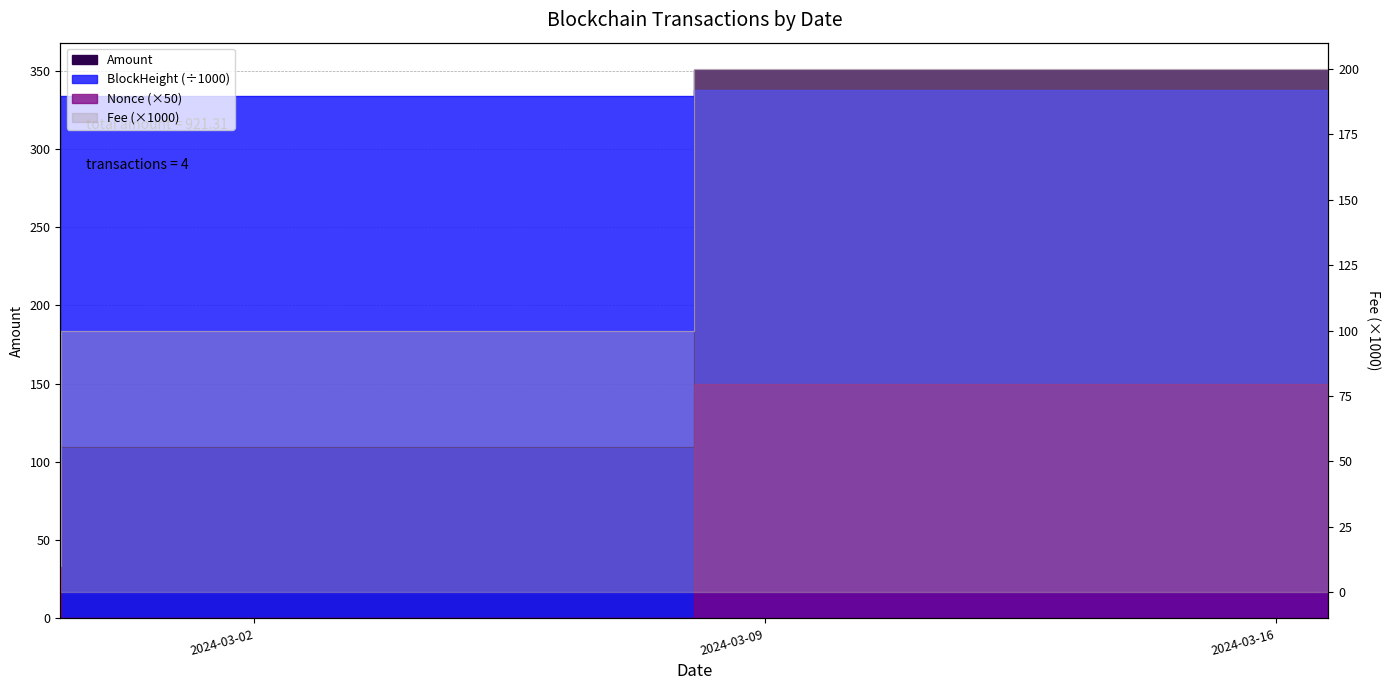

Reading right to left, extract all data points from this chart.

Amount: 350.3	350.4	109.7	110.8
Fee: 100.0	200.1	100.0	10.1
BlockHeight: 338.0	337.9	333.7	333.7
Nonce: 50.0	150.0	0.0	100.0